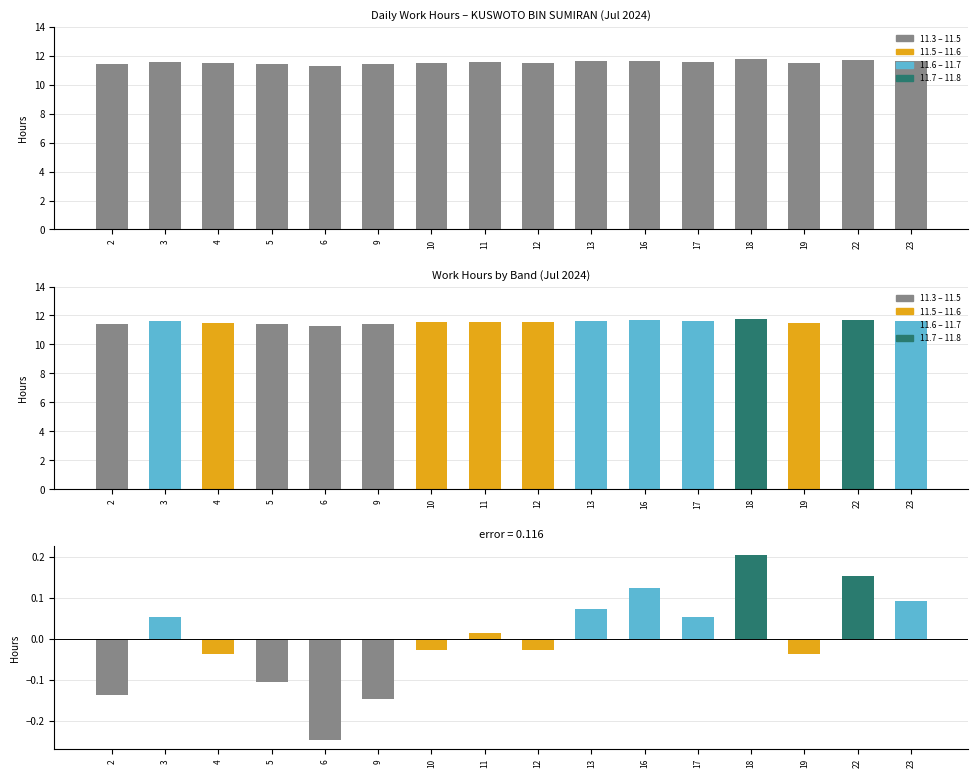

At which label is the value closest to 11?

6